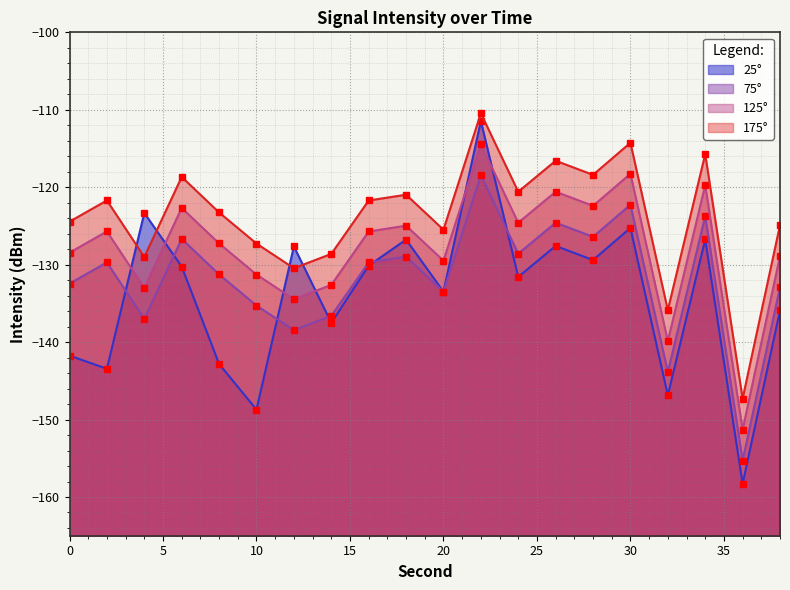

The 175° series shows -220.9 at 12. True or false?

False